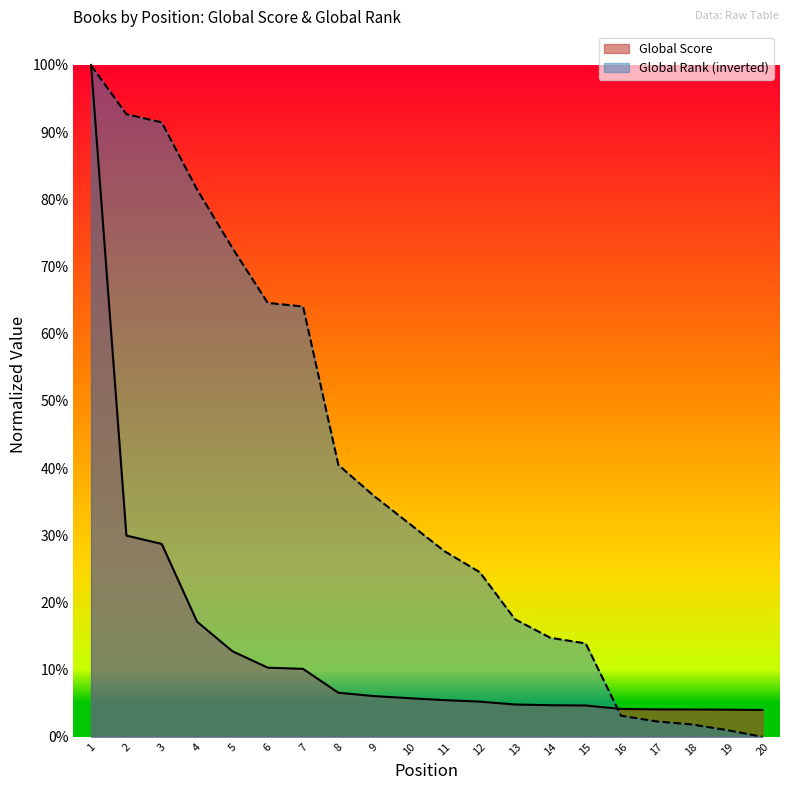

What is the sum of the Global Score values at 8 and 16?

0.1